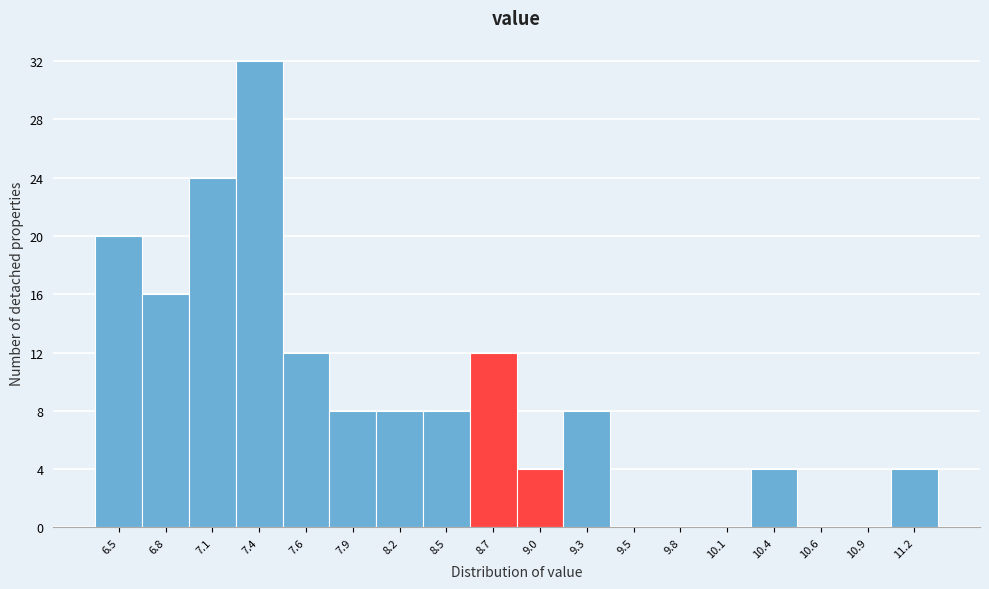

Reading left to right, transcribe all the data shown in this chart.

6.5=20	6.8=16	7.1=24	7.4=32	7.6=12	7.9=8	8.2=8	8.5=8	8.7=12	9.0=4	9.3=8	9.5=0	9.8=0	10.1=0	10.4=4	10.6=0	10.9=0	11.2=4